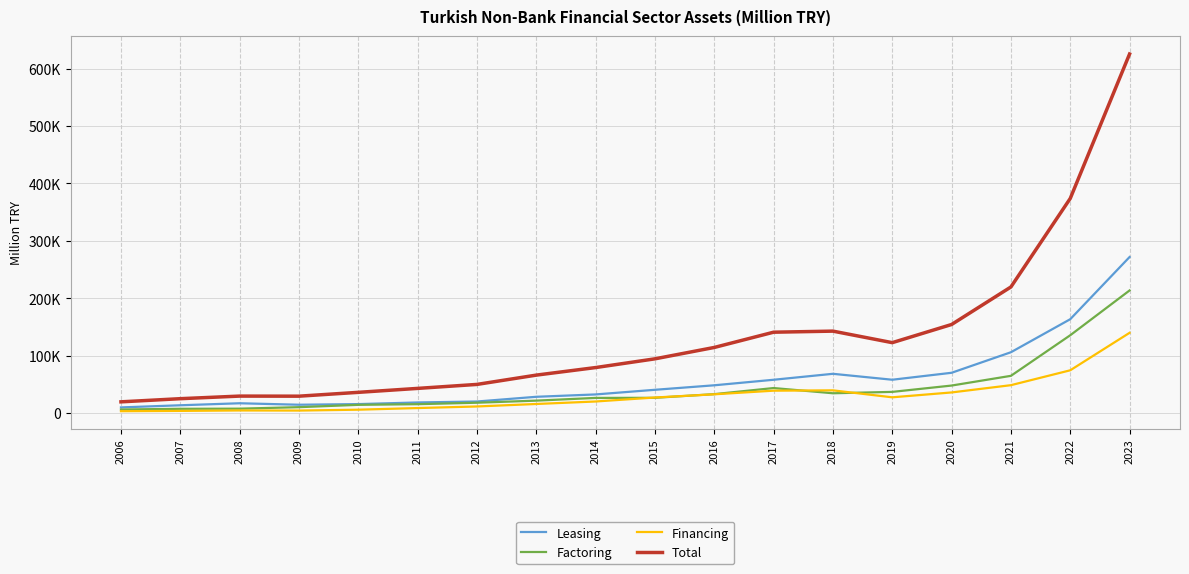

True or false: Factoring and Financing intersect in this chart.

True